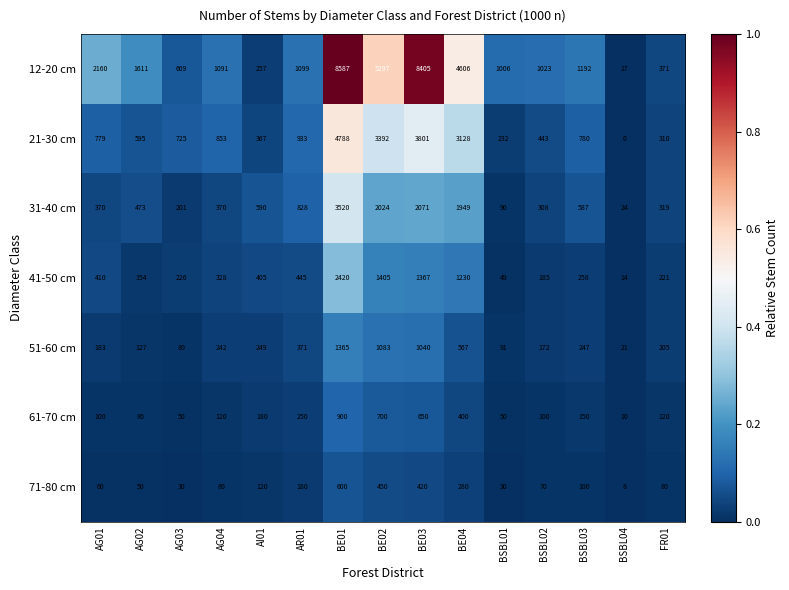

What is the maximum value shown in the chart?

8587